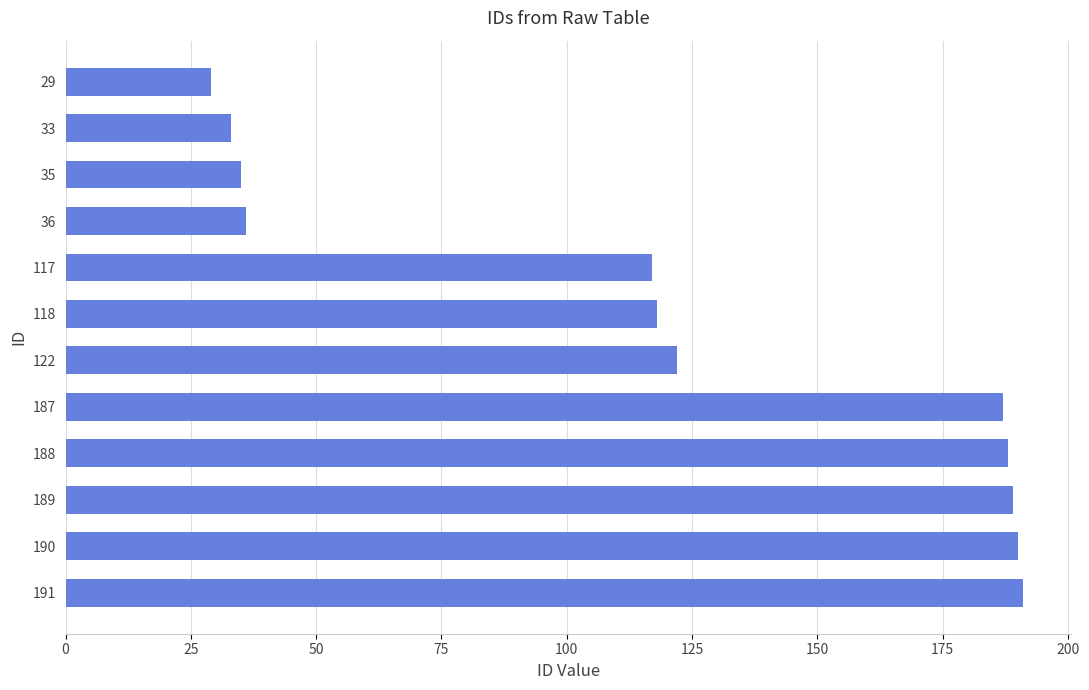

What is the ratio of the value at 188 to the value at 190?

1.0